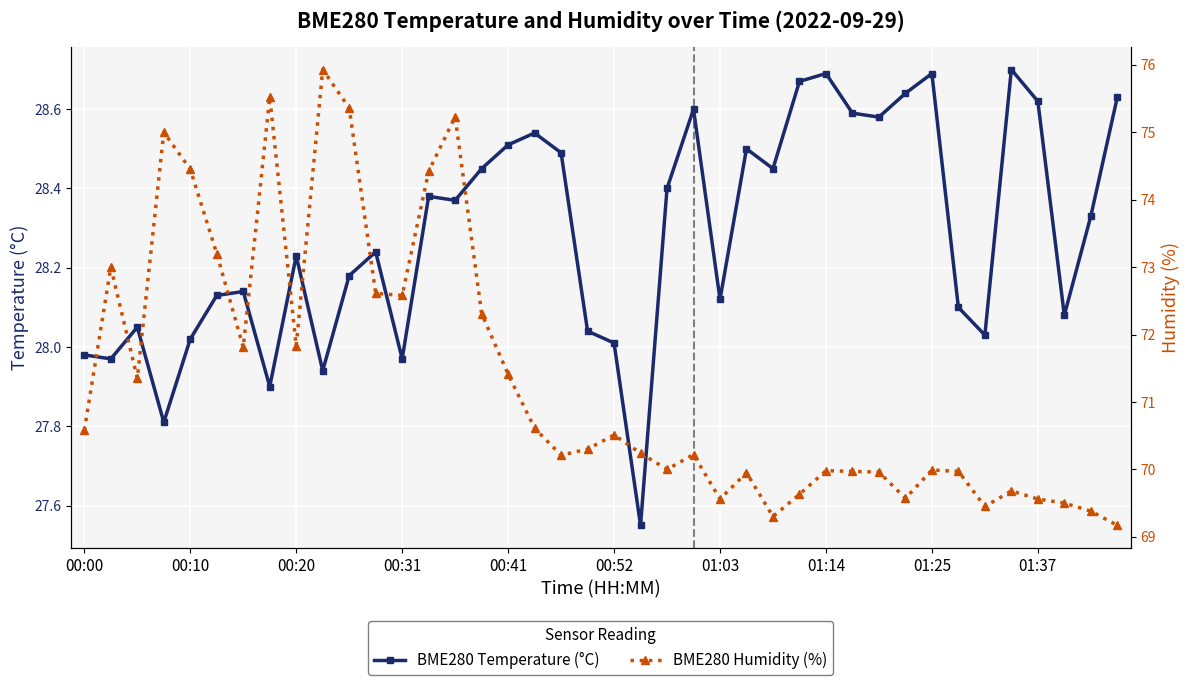

True or false: BME280 Temperature (°C) has more than 0 interior local peaks.

True